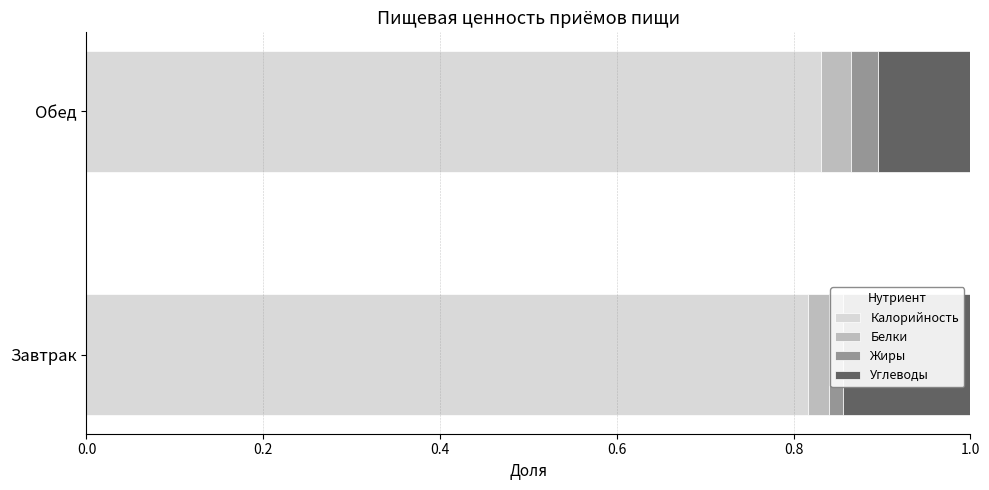

What is the sum of all Белки values?

0.1